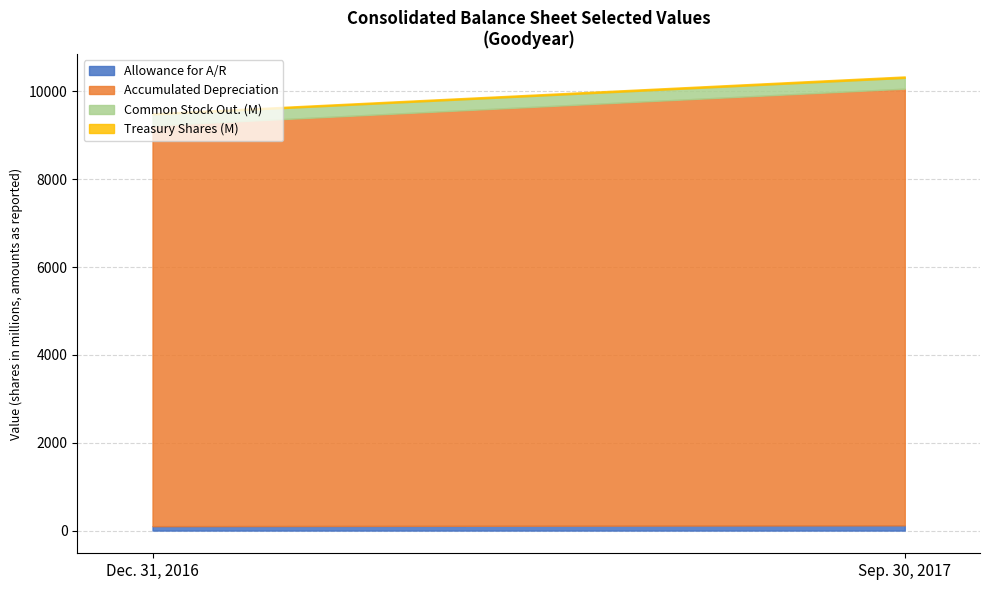

Is it true that Allowance for A/R equals 101 at Dec. 31, 2016?

True